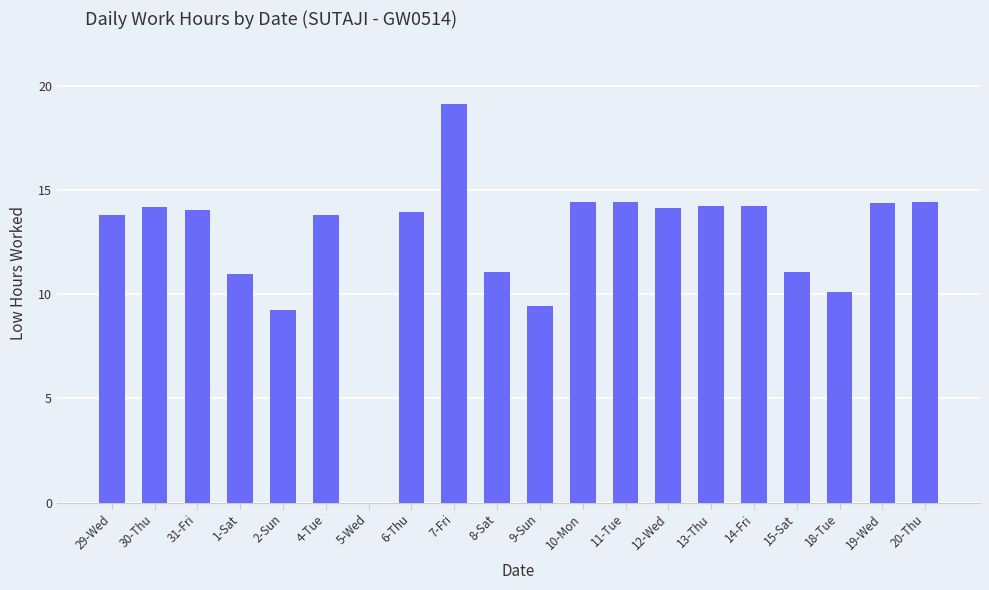

The value at 15-Sat is 7.2. True or false?

False